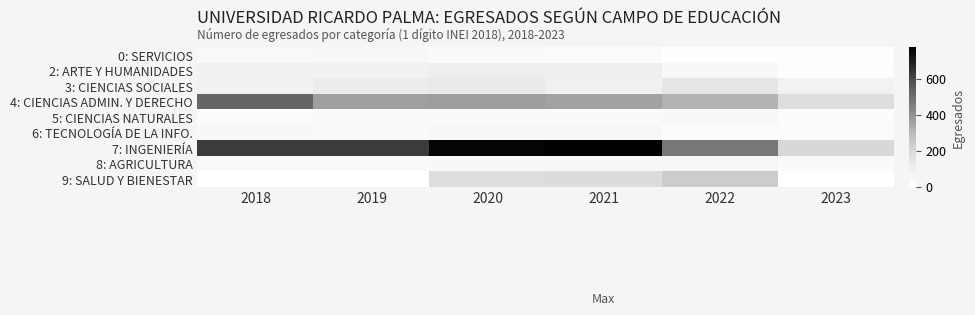

Reading left to right, transcribe all the data shown in this chart.

0: SERVICIOS: 2018=34	2019=48	2020=29	2021=27	2022=9	2023=8
2: ARTE Y HUMANIDADES: 2018=87	2019=85	2020=104	2021=103	2022=43	2023=13
3: CIENCIAS SOCIALES: 2018=85	2019=112	2020=118	2021=96	2022=137	2023=83
4: CIENCIAS ADMIN. Y DERECHO: 2018=521	2019=363	2020=367	2021=354	2022=315	2023=171
5: CIENCIAS NATURALES: 2018=27	2019=32	2020=39	2021=33	2022=42	2023=18
6: TECNOLOGÍA DE LA INFO.: 2018=43	2019=28	2020=51	2021=46	2022=23	2023=23
7: INGENIERÍA: 2018=627	2019=626	2020=760	2021=774	2022=471	2023=195
8: AGRICULTURA: 2018=36	2019=34	2020=40	2021=51	2022=59	2023=28
9: SALUD Y BIENESTAR: 2018=0	2019=0	2020=178	2021=181	2022=237	2023=0